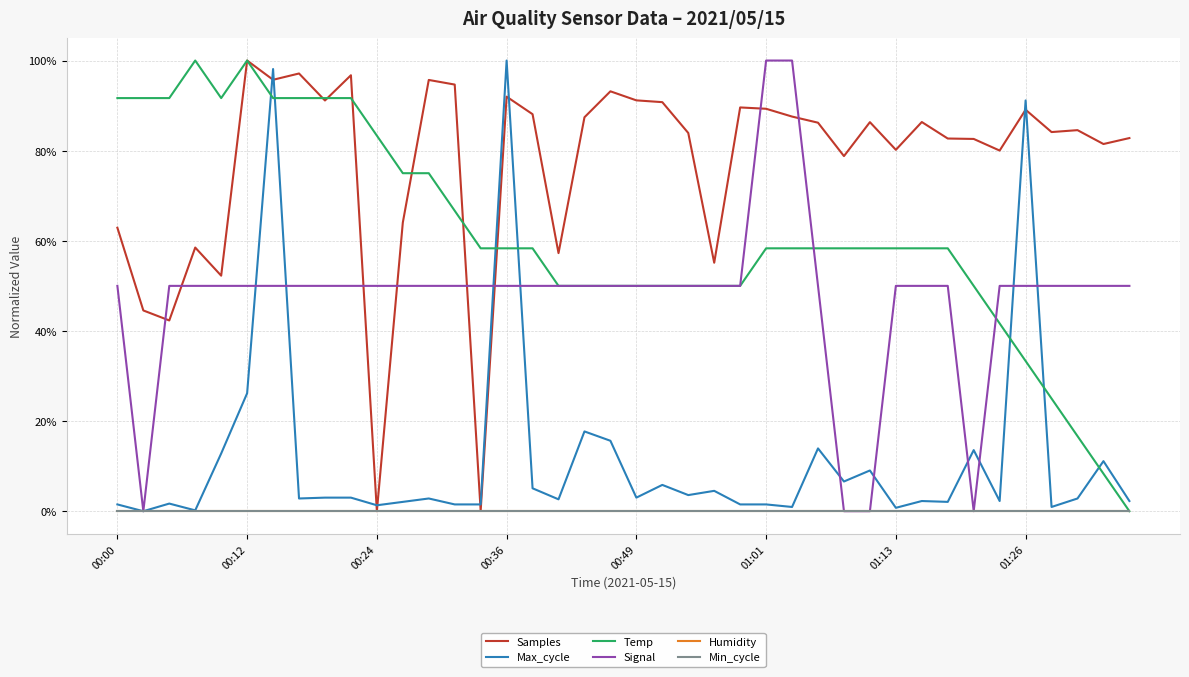

At how many categories does at least one series exceed 0?

40